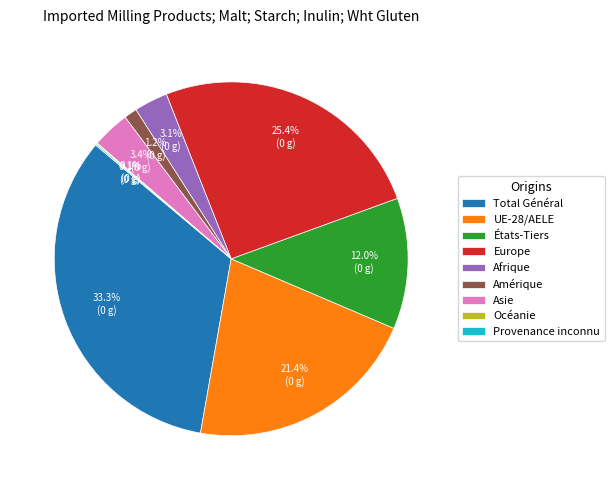

Is the sum of Amérique and États-Tiers greater than half?

No